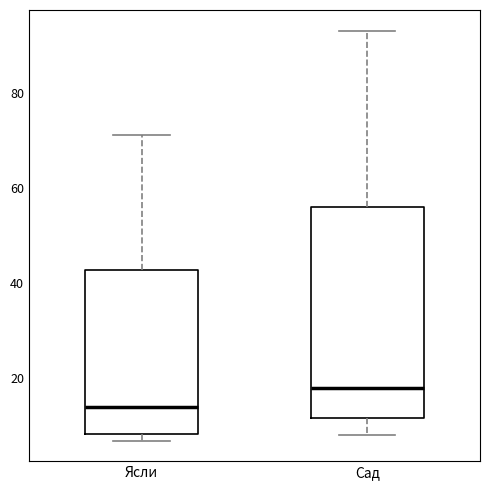

Reading left to right, read every box against the y-axis: the position of its median line, the range the box covers, and the ends of its whiskers. The values are not printed on the chart, so give them approximately, as read against the axis.

Ясли: median 14, box 8 to 42, whiskers 6 to 72
Сад: median 18, box 12 to 56, whiskers 8 to 94